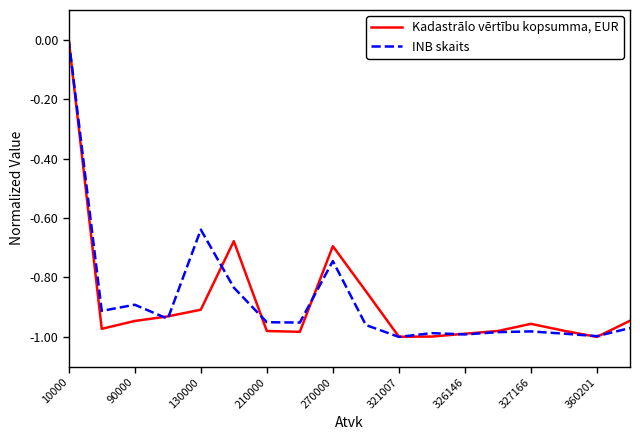

List the series in order of their overall mean, highest first.

INB skaits, Kadastrālo vērtību kopsumma, EUR